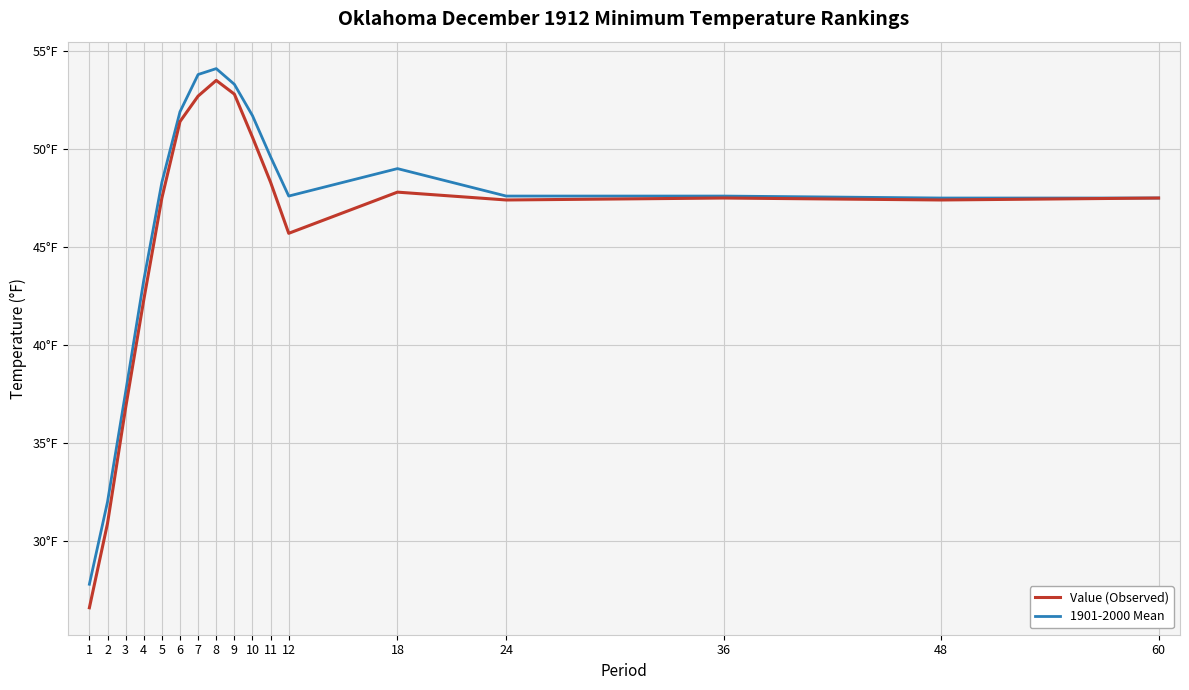

What is the approximate value of Value (Observed) at 18?

47.8